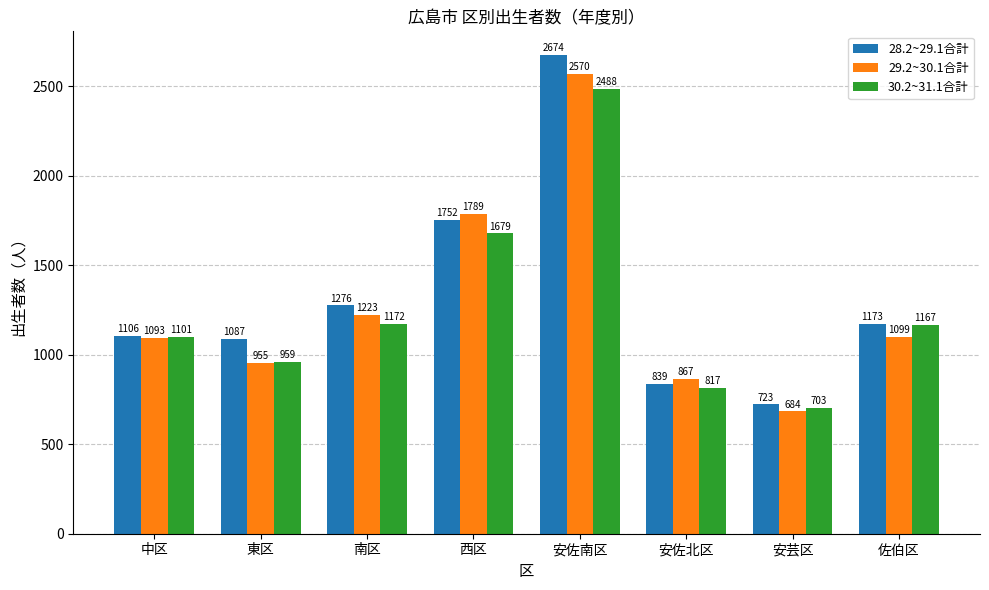

Reading right to left, transcribe all the data shown in this chart.

28.2~29.1合計: 1173	723	839	2674	1752	1276	1087	1106
29.2~30.1合計: 1099	684	867	2570	1789	1223	955	1093
30.2~31.1合計: 1167	703	817	2488	1679	1172	959	1101